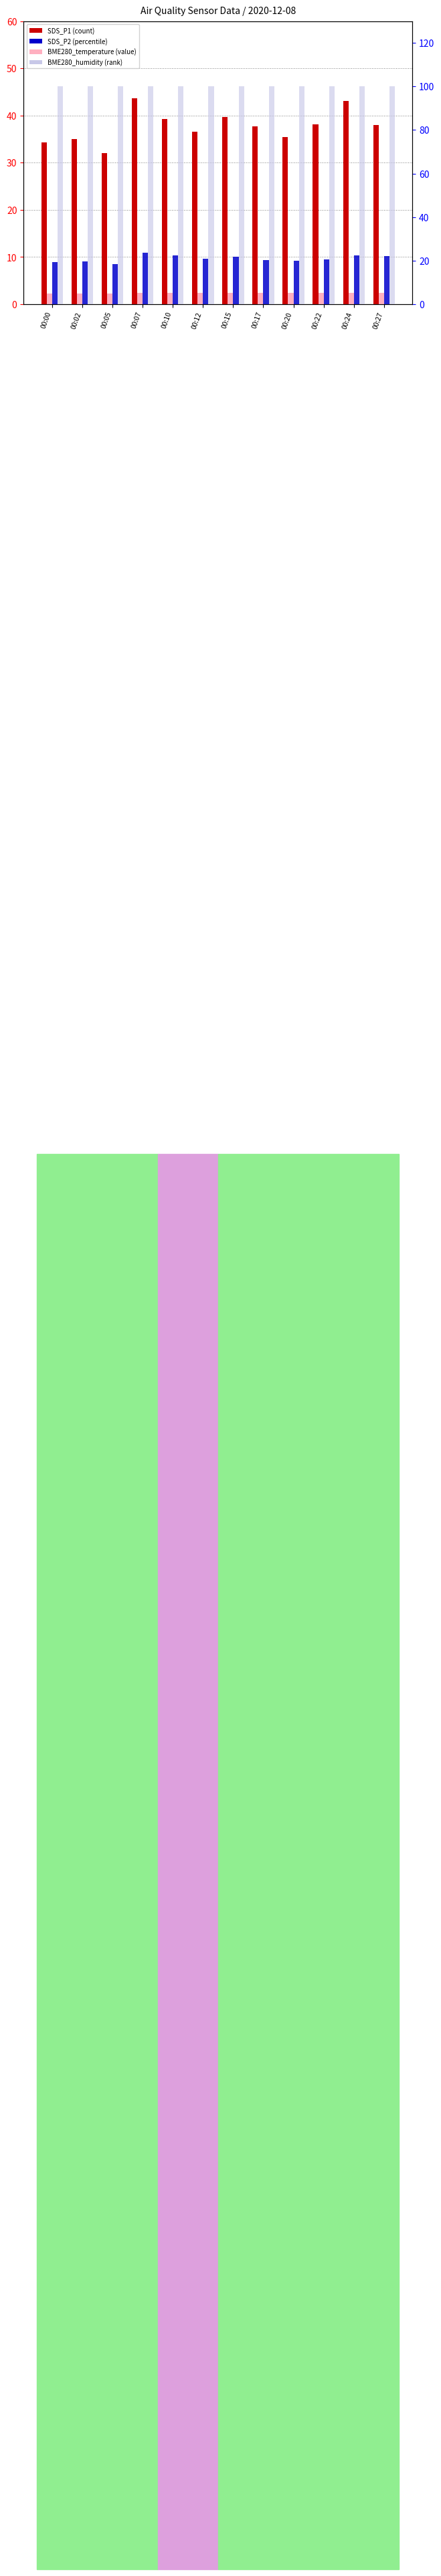

At which label is SDS_P2 closest to 21?

00:12